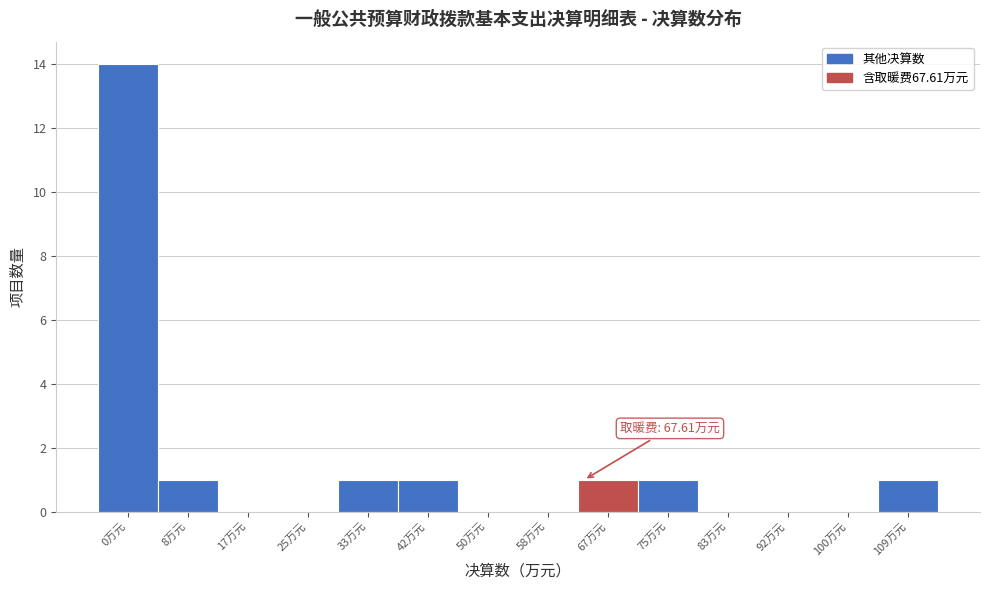

Reading left to right, transcribe all the data shown in this chart.

0万元=14	8万元=1	17万元=0	25万元=0	33万元=1	42万元=1	50万元=0	58万元=0	67万元=1	75万元=1	83万元=0	92万元=0	100万元=0	109万元=1